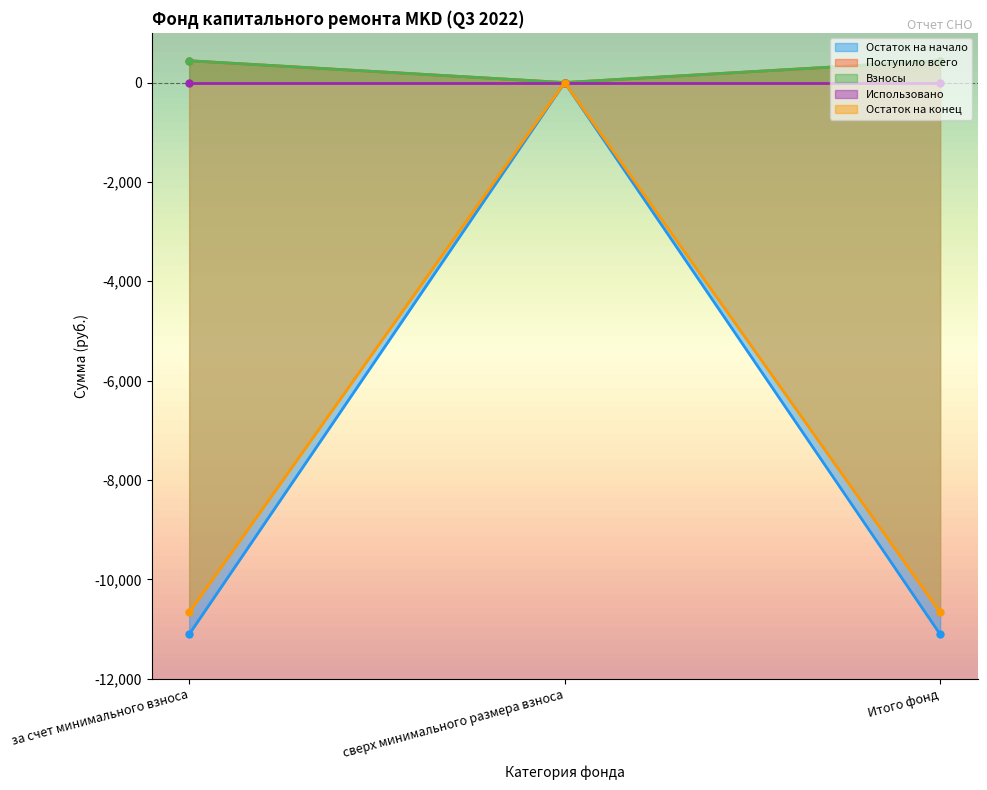

How many lines are shown in the chart?

4